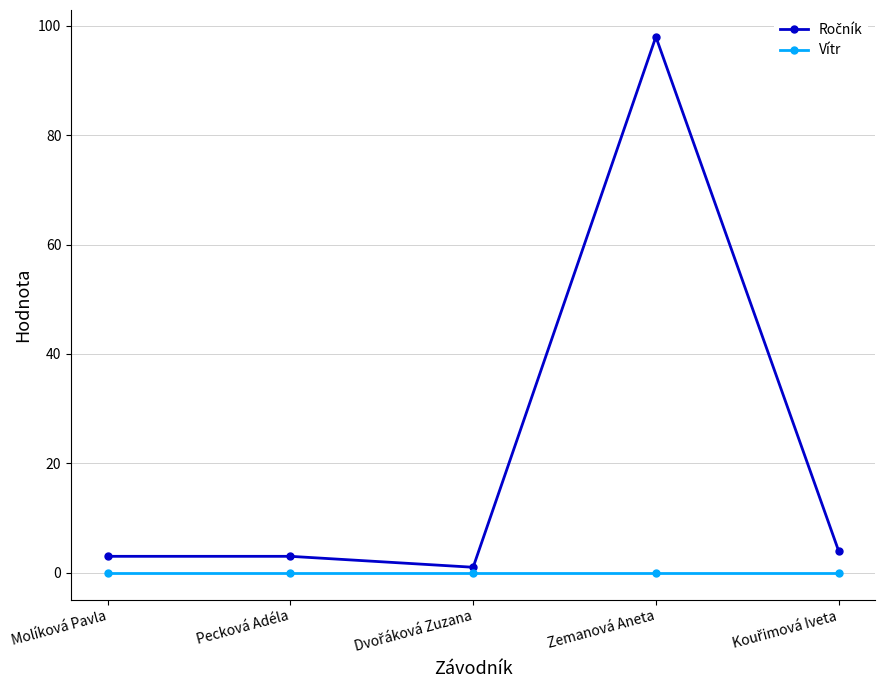

What is the spread (max minus min) of values at Zemanová Aneta?

98